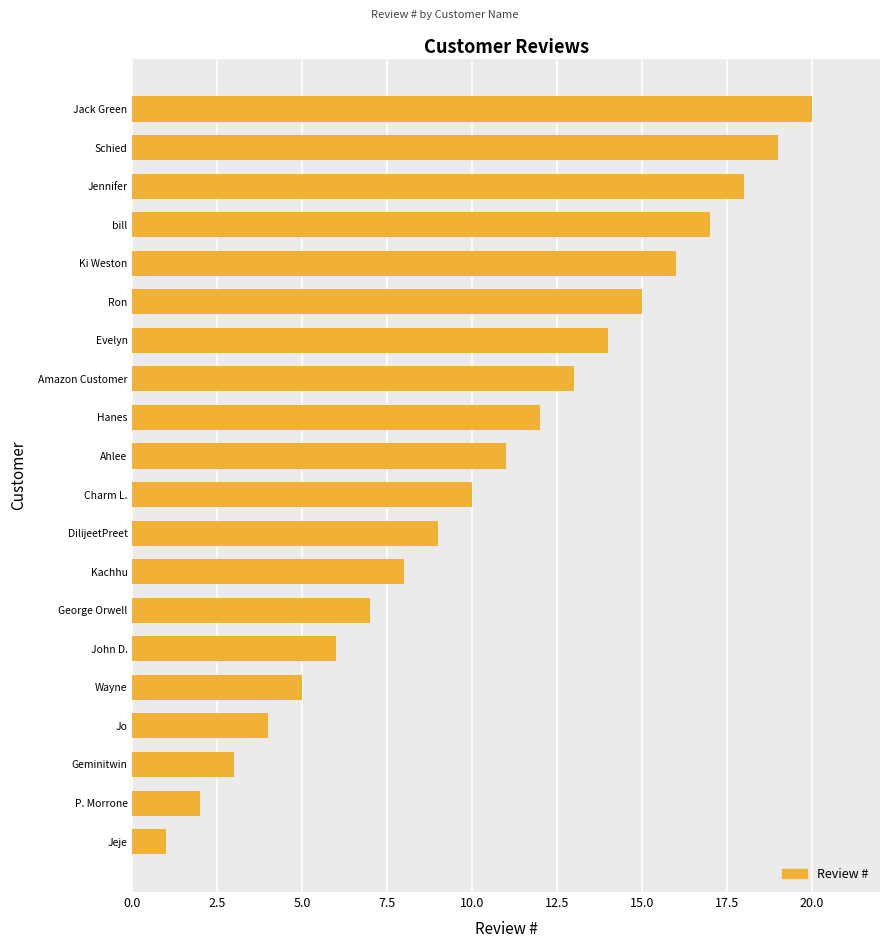

What is the sum of all values?

210